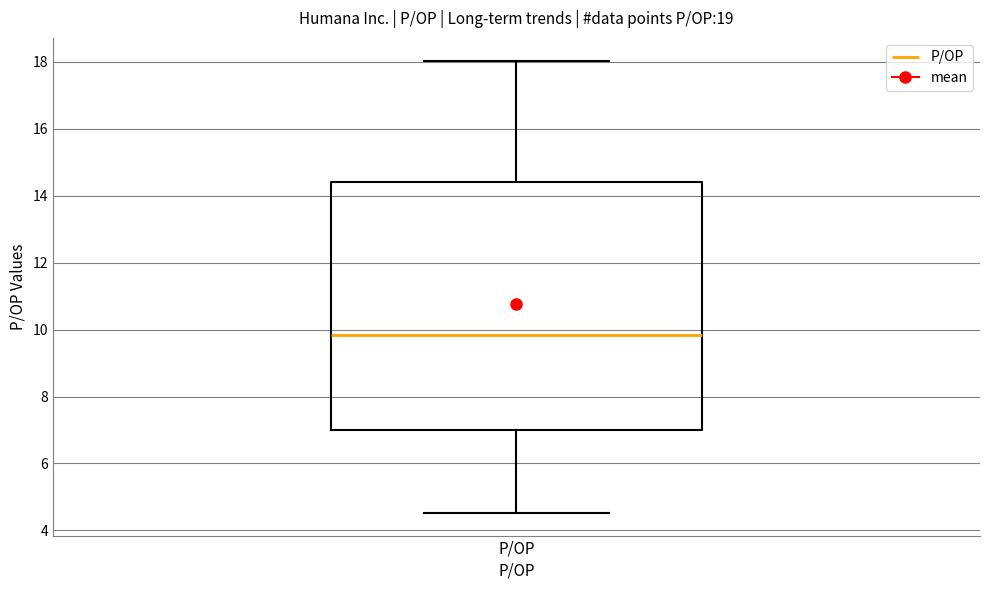

Where does the upper whisker of the box for P/OP end on the y-axis? The values are not printed on the chart, so give them approximately, as read against the axis.

18.0